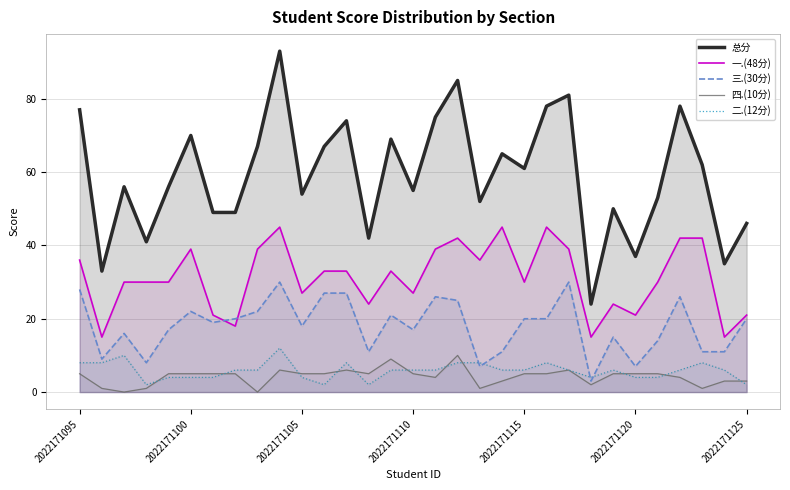

True or false: 四.(10分) and 二.(12分) cross at least once.

True